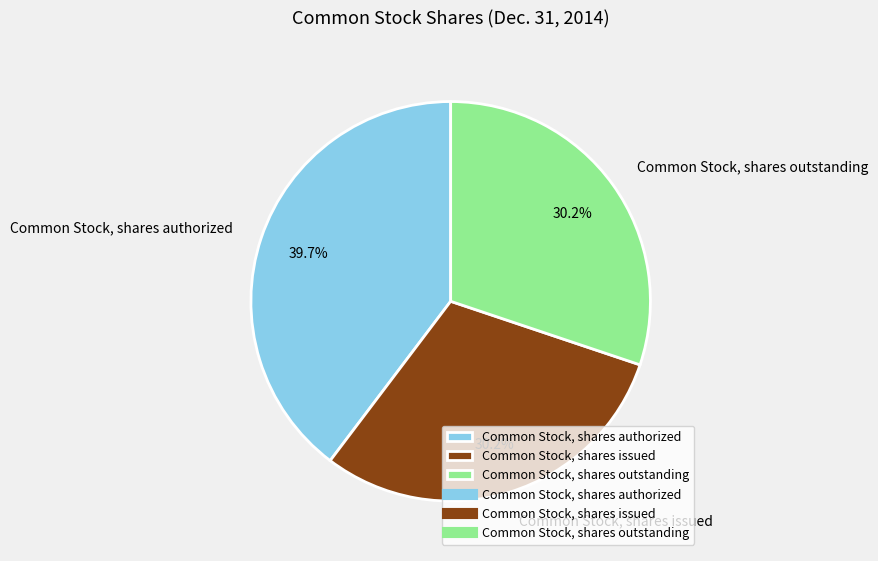

What percentage do Common Stock, shares outstanding and Common Stock, shares issued together represent?

60.3%